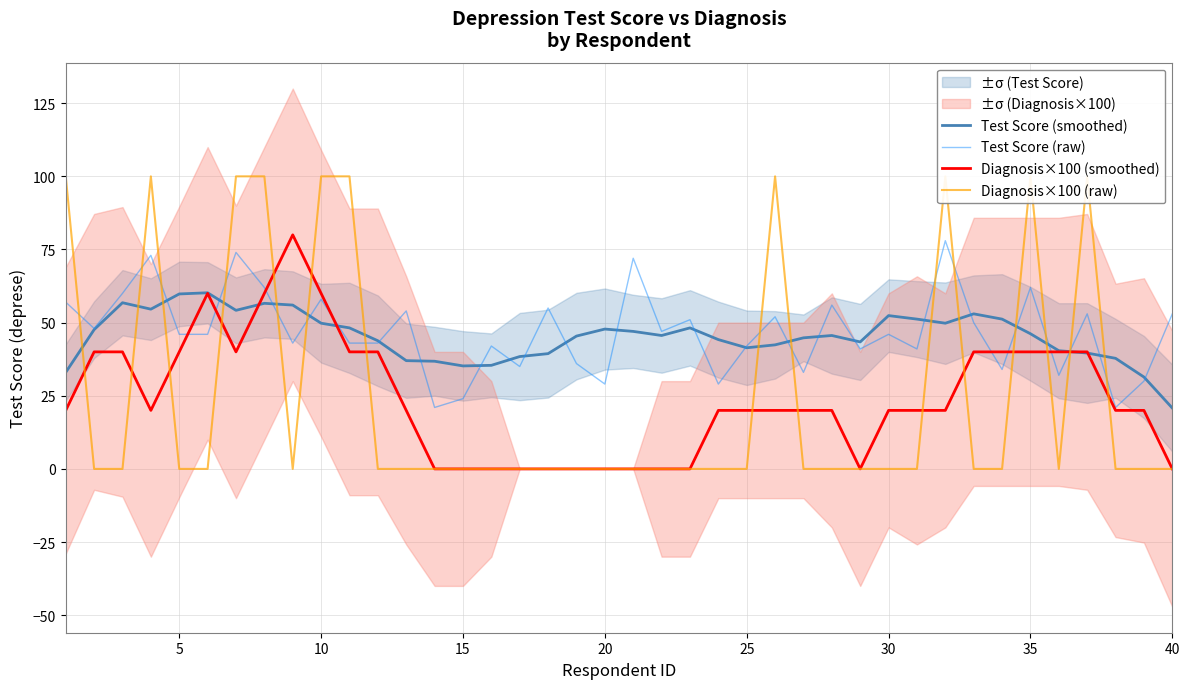

How many interior local valleys does the Diagnosis×100 (smoothed) series have?

3